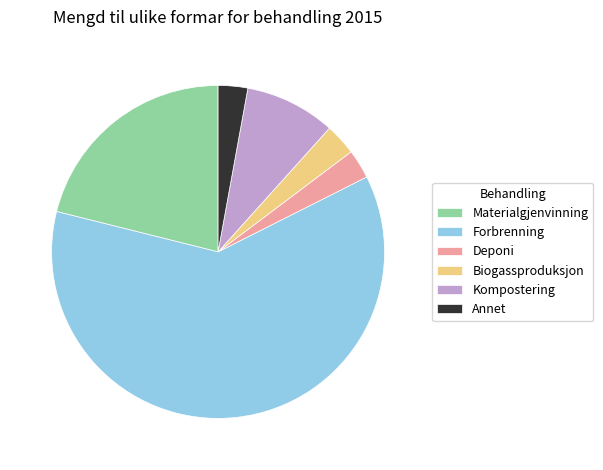

The Materialgjenvinning slice represents 30% of the pie. True or false?

False